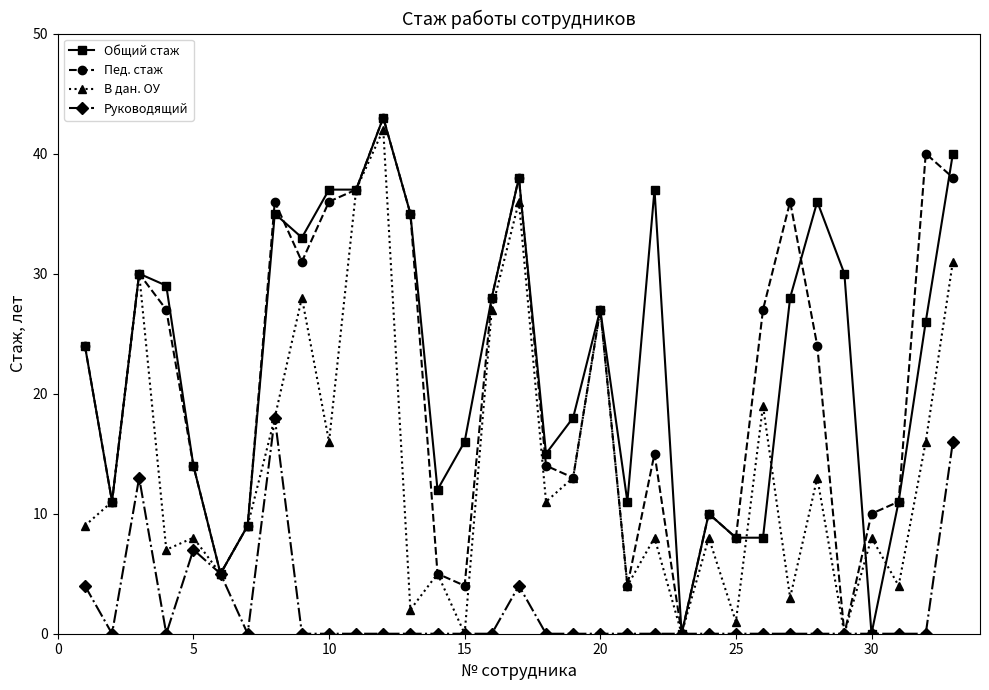

True or false: В дан. ОУ has more than 1 points higher than both neighbors.

True